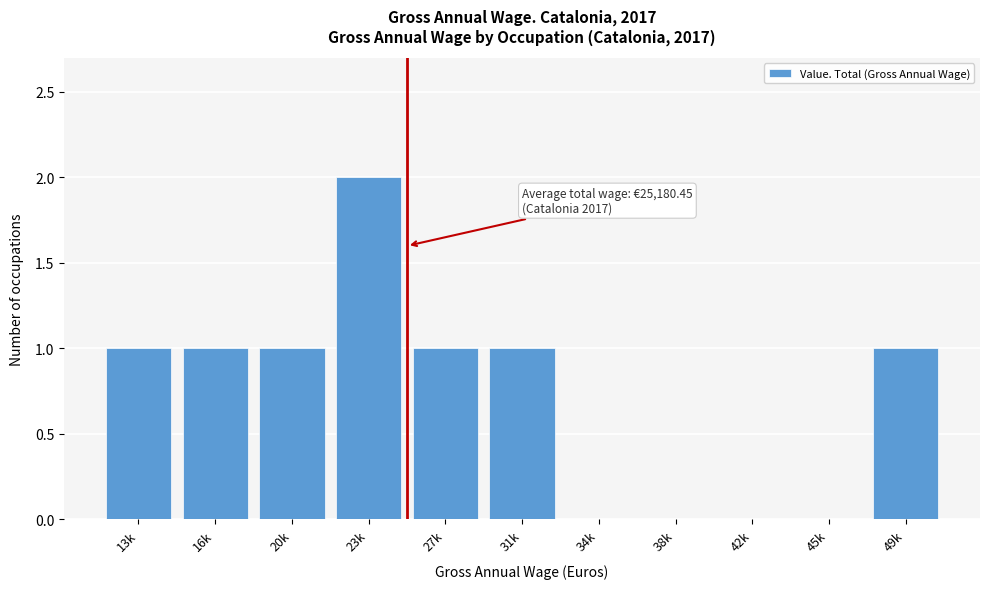

Reading right to left, list all the values displayed in this chart.

49k=1	45k=0	42k=0	38k=0	34k=0	31k=1	27k=1	23k=2	20k=1	16k=1	13k=1